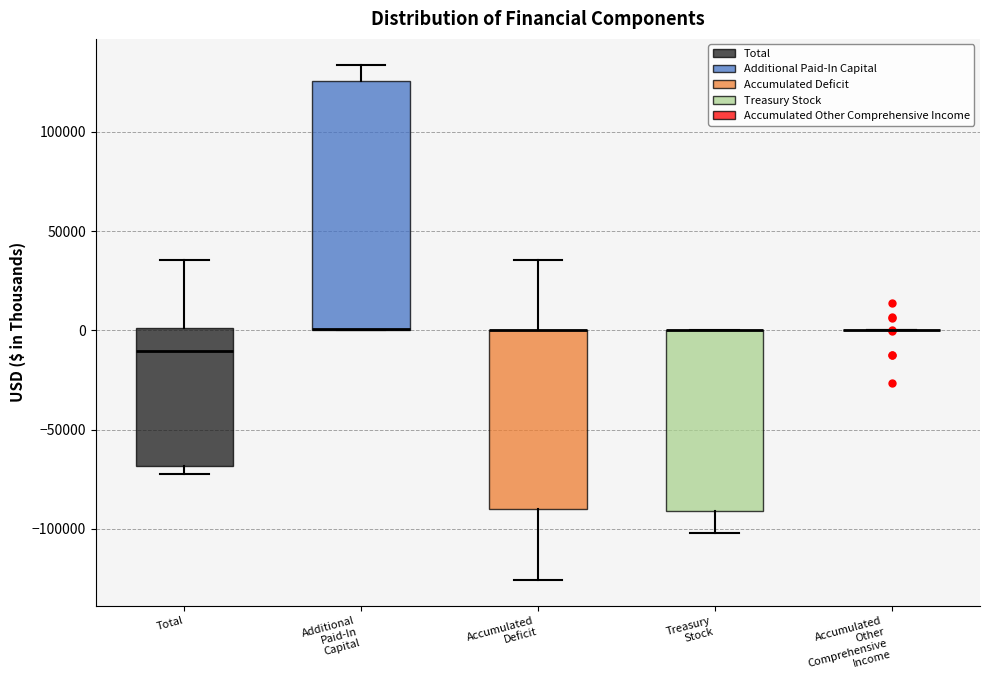

Reading left to right, read every box against the y-axis: the position of its median line, the range the box covers, and the ends of its whiskers. The values are not printed on the chart, so give them approximately, as read against the axis.

Total: median -10000, box -70000 to 0, whiskers -70000 (just below the box's lower edge) to 35000
Additional Paid-In Capital: median 0 (drawn on the box's lower edge), box 0 to 125000, whiskers 0 to 135000
Accumulated Deficit: median 0 (drawn on the box's upper edge), box -90000 to 0, whiskers -125000 to 35000
Treasury Stock: median 0 (drawn on the box's upper edge), box -90000 to 0, whiskers -100000 to 0
Accumulated Other Comprehensive Income: box collapsed to a line at 0, whiskers 0 to 0